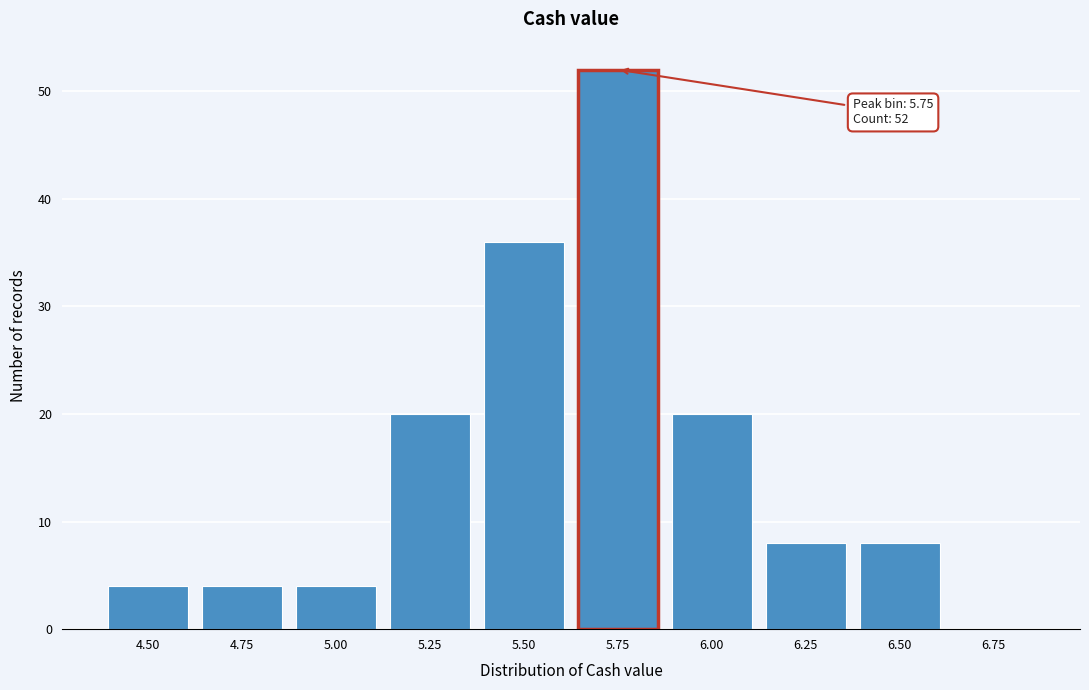

Reading left to right, extract all data points from this chart.

4.50=4	4.75=4	5.00=4	5.25=20	5.50=36	5.75=52	6.00=20	6.25=8	6.50=8	6.75=0